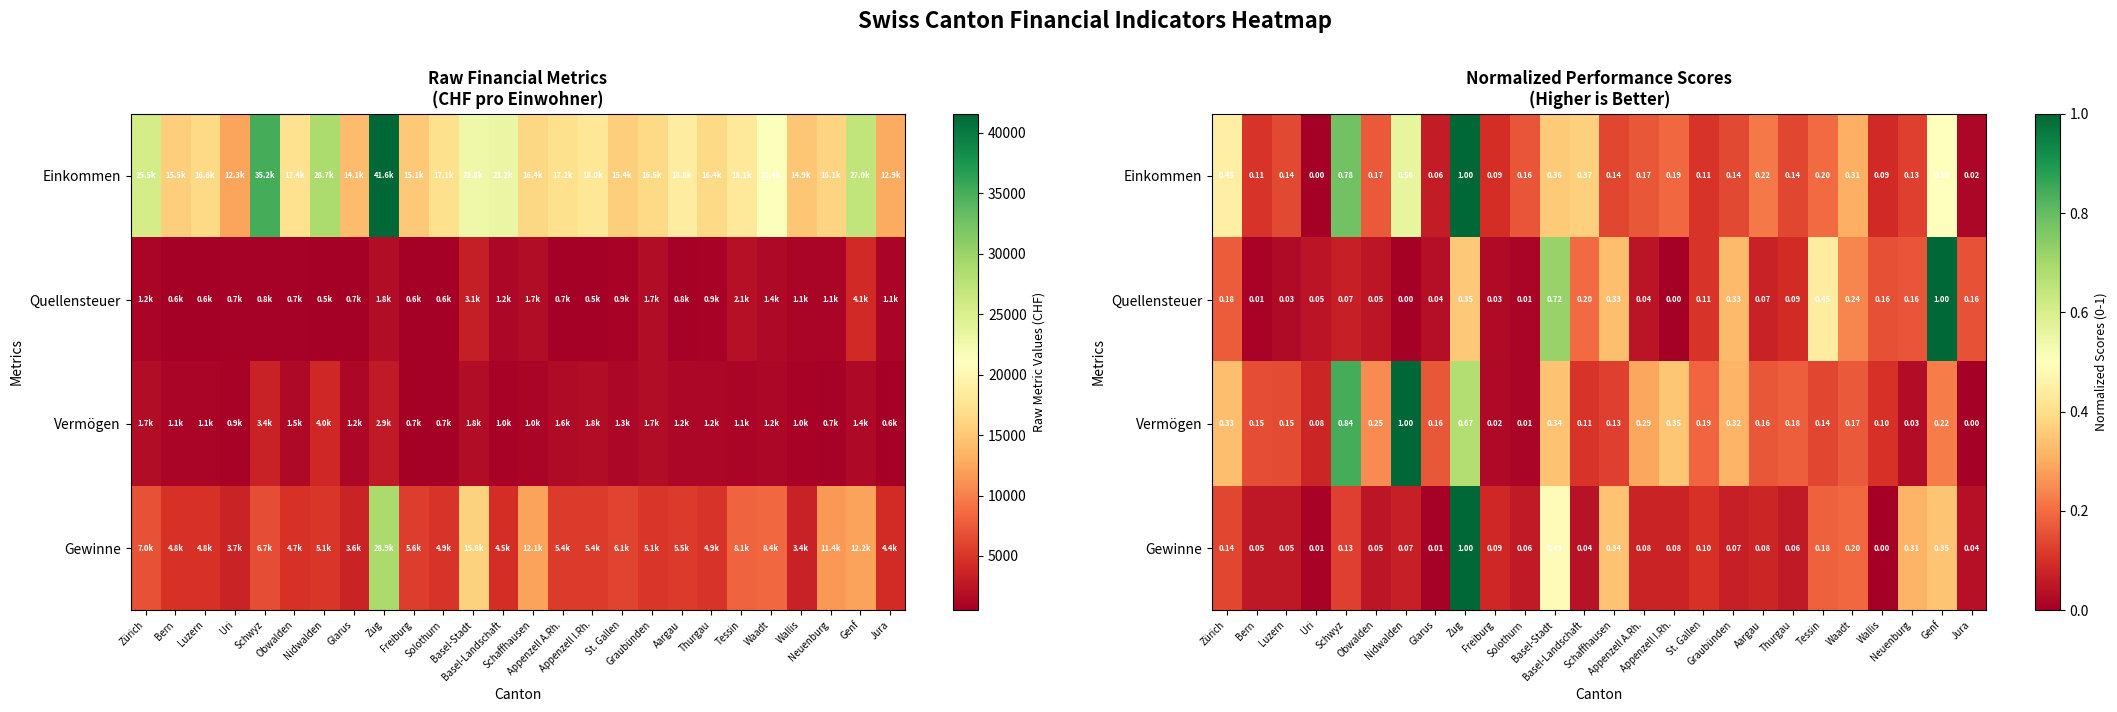

Which label corresponds to the smallest value in the chart?

Uri